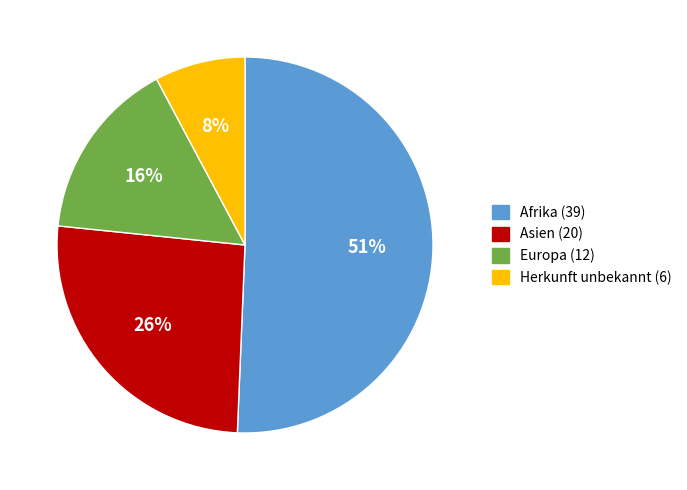

Combined, do Afrika and Herkunft unbekannt account for over 50%?

Yes